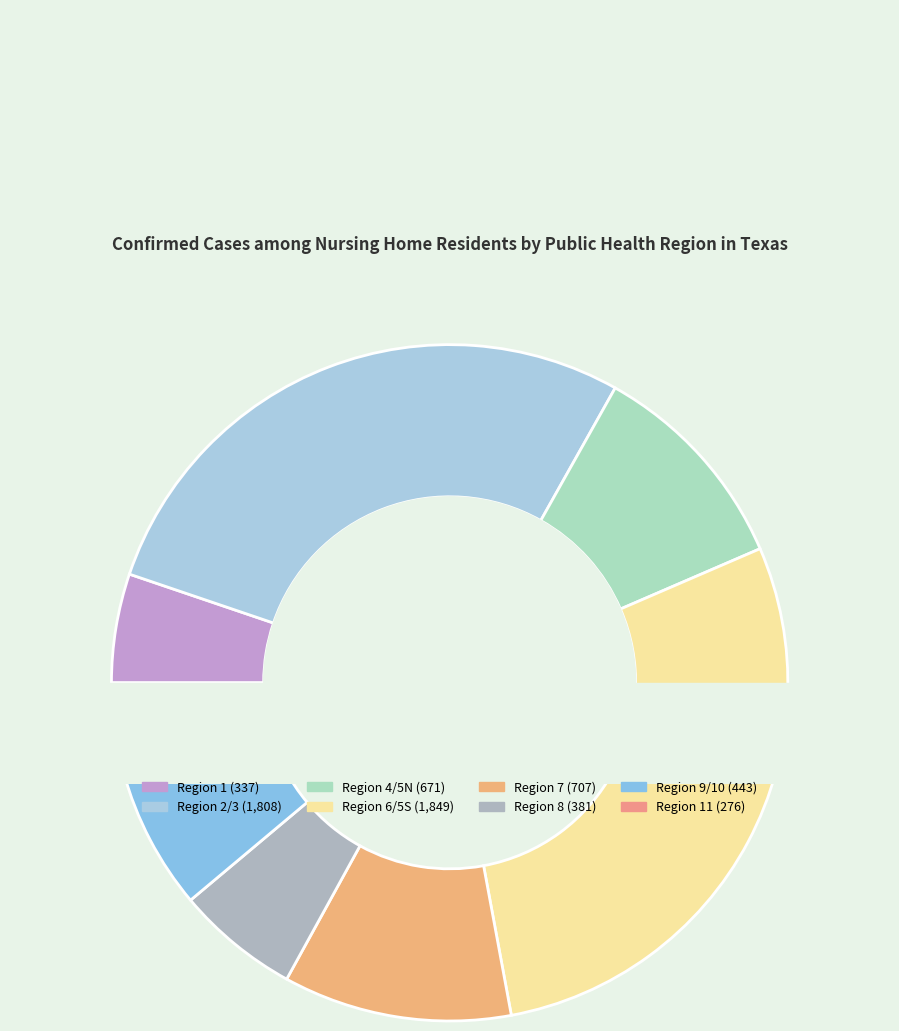

True or false: Region 6/5S accounts for 23% of the total.

False